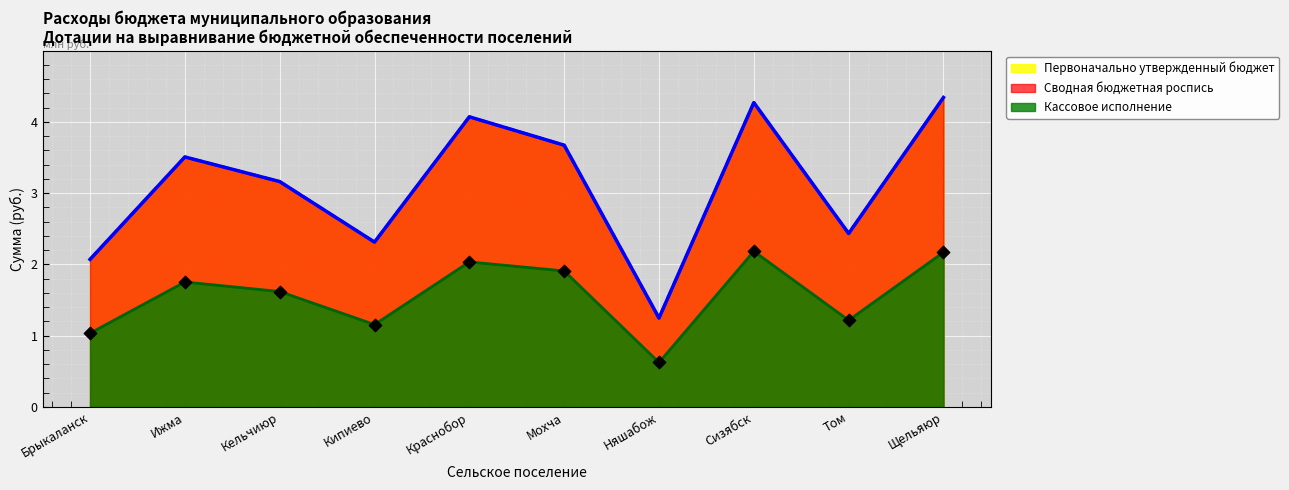

Which series reaches the maximum Y coordinate?

Сводная бюджетная роспись